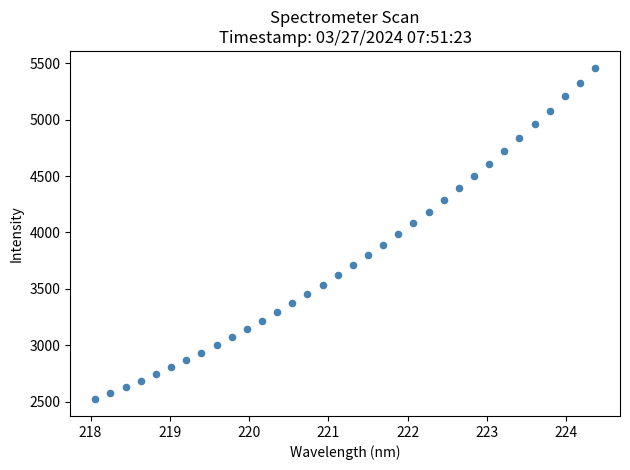

What is the range of Y values (max minus min)?

2942.9